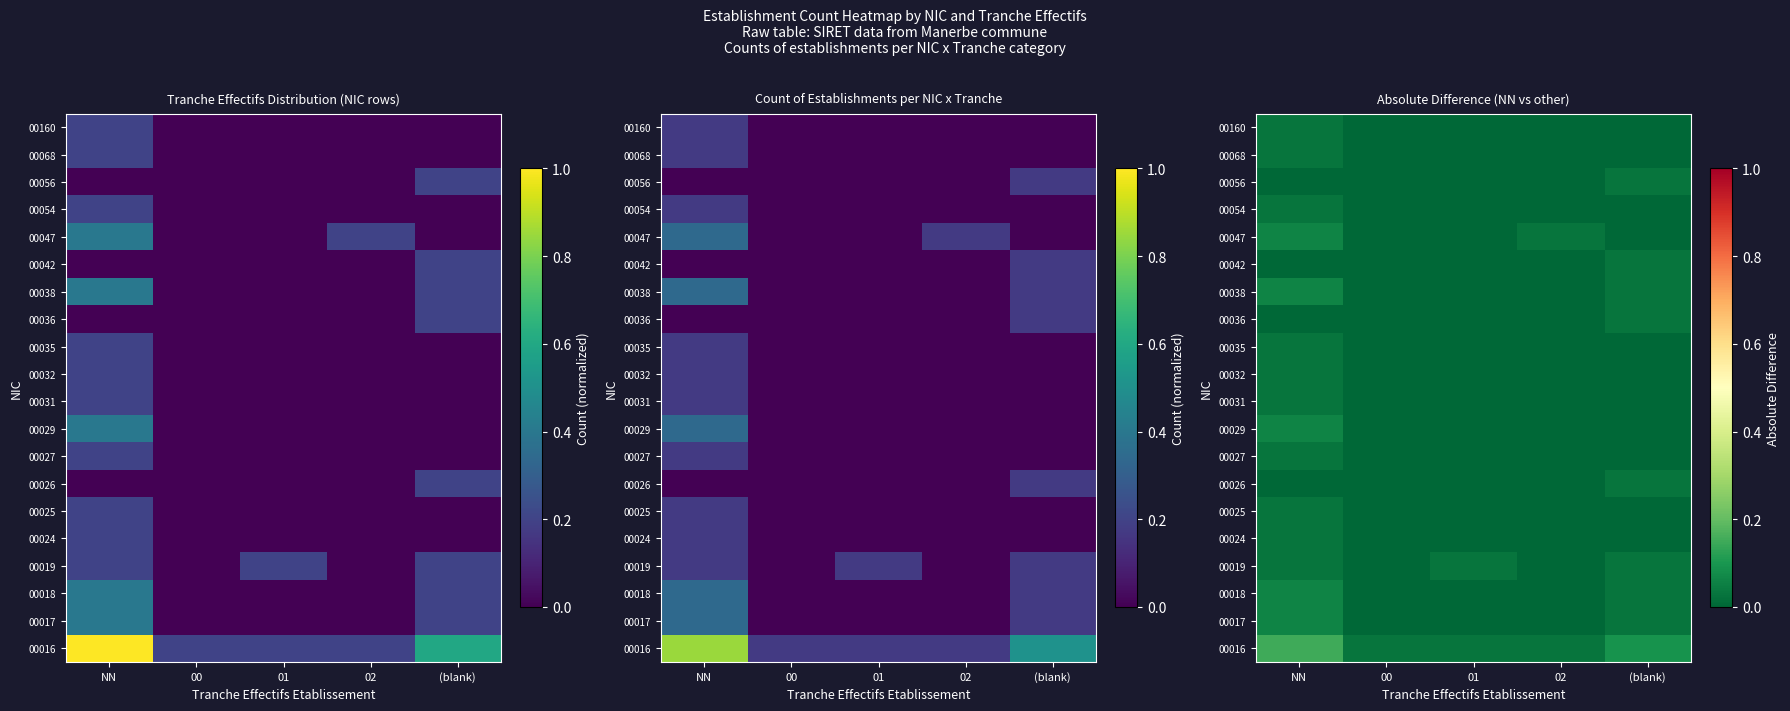

Is the value of 00036 at 01 greater than the value of 00160 at 00?

No